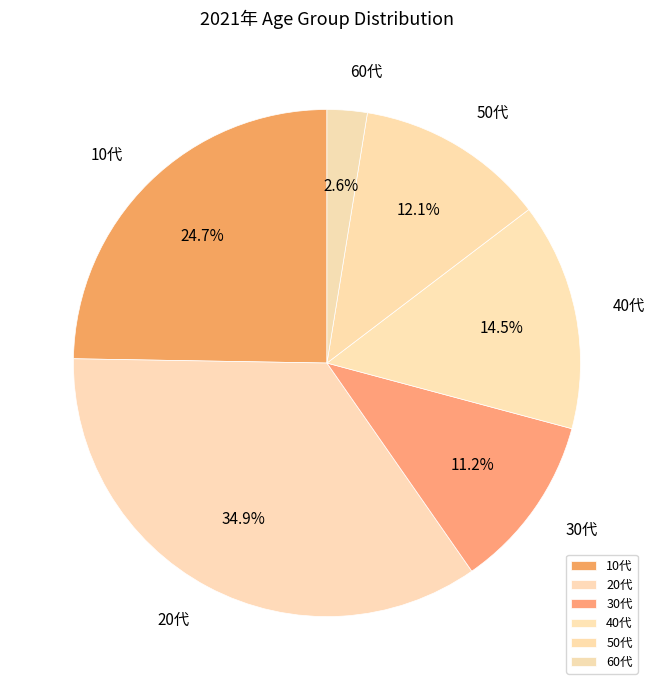

What is the smallest slice in the pie chart?

60代